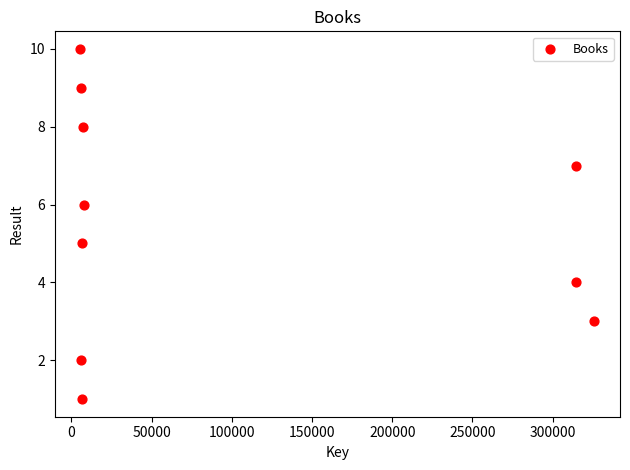

What is the range of X values (max minus min)?

320439